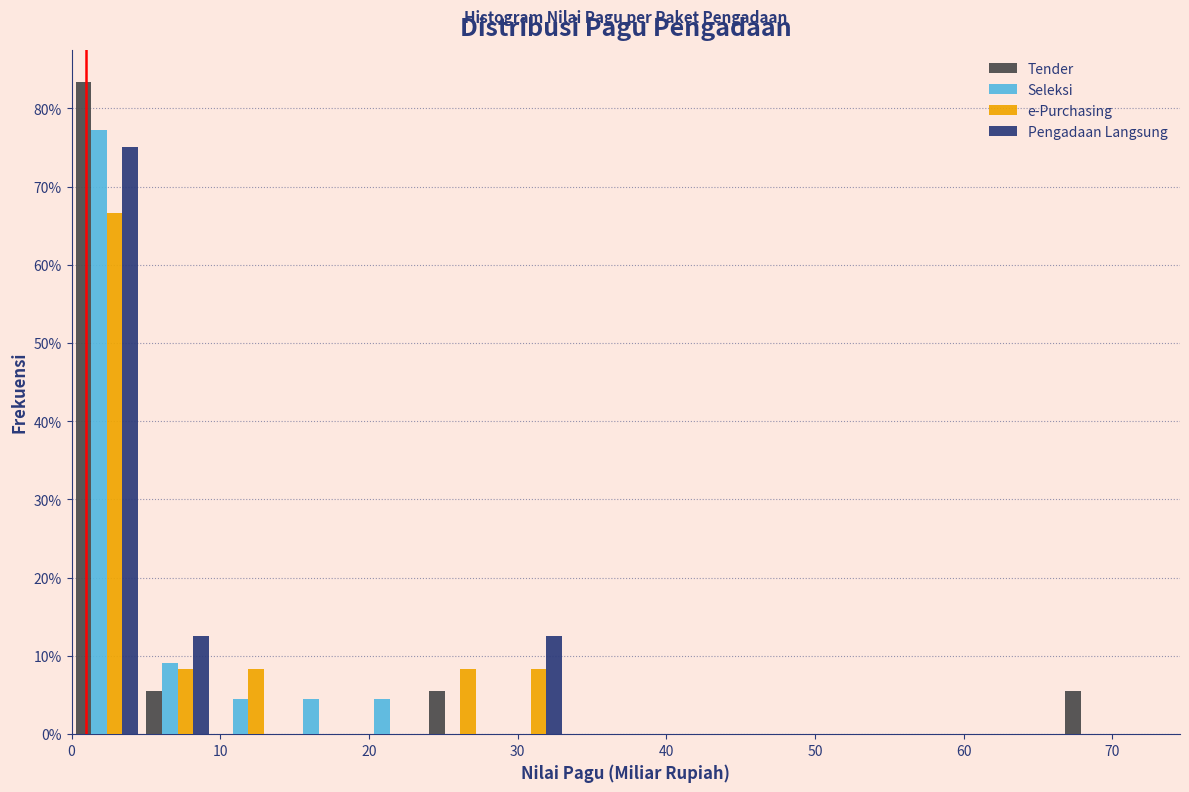

Reading left to right, list every range on the x-axis with the height of the bar of each series over it. Neither the bar edges nor the heights are printed on the chart, so give them approximately, as read against the axes.

0 to 5: Tender=83	Seleksi=77	e-Purchasing=67	Pengadaan Langsung=75
5 to 10: Tender=6	Seleksi=9	e-Purchasing=8	Pengadaan Langsung=13
10 to 14: Tender=0	Seleksi=5	e-Purchasing=8	Pengadaan Langsung=0
14 to 19: Tender=0	Seleksi=5	e-Purchasing=0	Pengadaan Langsung=0
19 to 24: Tender=0	Seleksi=5	e-Purchasing=0	Pengadaan Langsung=0
24 to 29: Tender=6	Seleksi=0	e-Purchasing=8	Pengadaan Langsung=0
29 to 33: Tender=0	Seleksi=0	e-Purchasing=8	Pengadaan Langsung=13
33 to 38: Tender=0	Seleksi=0	e-Purchasing=0	Pengadaan Langsung=0
38 to 43: Tender=0	Seleksi=0	e-Purchasing=0	Pengadaan Langsung=0
43 to 48: Tender=0	Seleksi=0	e-Purchasing=0	Pengadaan Langsung=0
48 to 52: Tender=0	Seleksi=0	e-Purchasing=0	Pengadaan Langsung=0
52 to 57: Tender=0	Seleksi=0	e-Purchasing=0	Pengadaan Langsung=0
57 to 62: Tender=0	Seleksi=0	e-Purchasing=0	Pengadaan Langsung=0
62 to 67: Tender=0	Seleksi=0	e-Purchasing=0	Pengadaan Langsung=0
67 to 71: Tender=6	Seleksi=0	e-Purchasing=0	Pengadaan Langsung=0